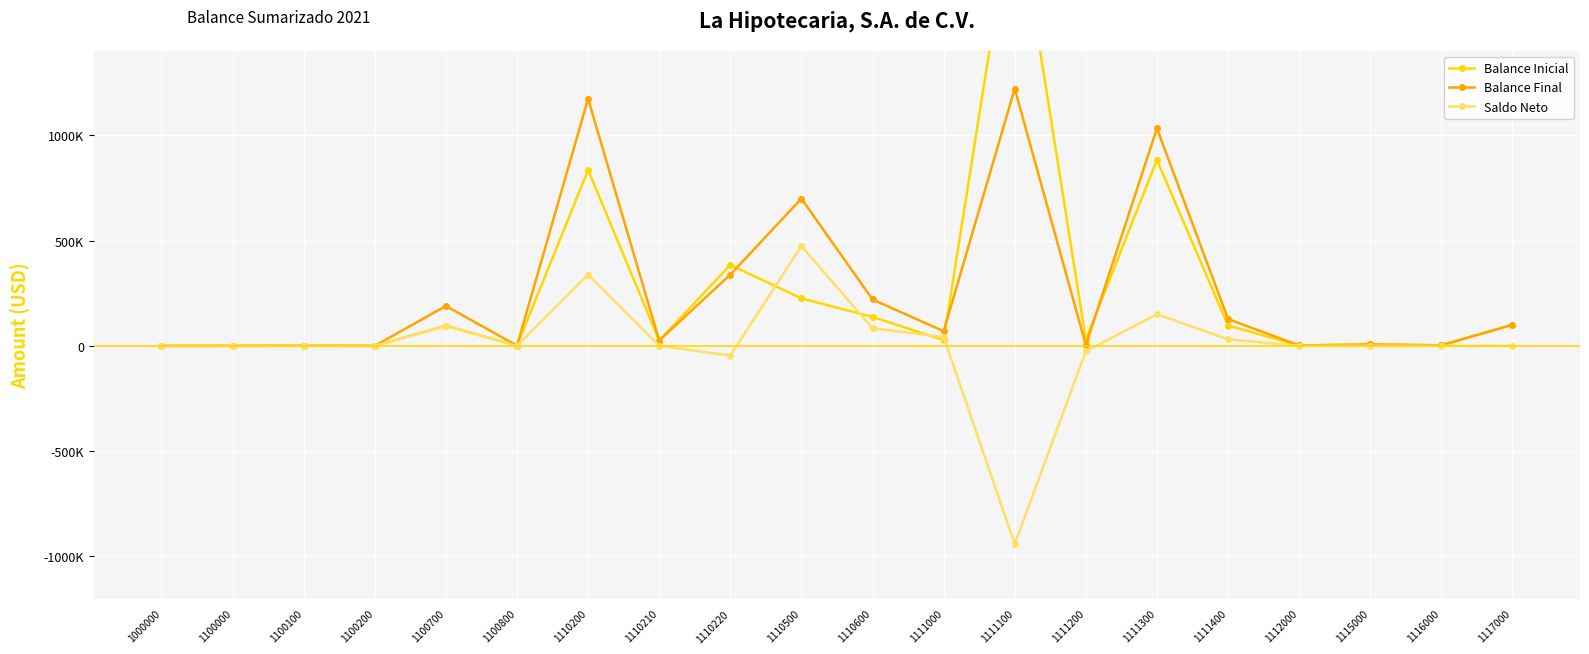

Reading right to left, extract all data points from this chart.

Balance Inicial: 1117000=100001.2	1116000=2623.5	1115000=6496.6	1112000=1902.0	1111400=96306.6	1111300=882648.3	1111200=29549.1	1111100=2162934.5	1111000=26810.3	1110600=137326.5	1110500=225268.3	1110220=384208.8	1110210=25183.7	1110200=835111.4	1100800=920.8	1100700=95891.1	1100200=0.0	1100100=700.0	1100000=0.0	1000000=0.0
Balance Final: 1117000=100001.2	1116000=2623.5	1115000=6496.6	1112000=1902.0	1111400=127364.3	1111300=1032521.8	1111200=3715.1	1111100=1221154.1	1111000=69464.6	1110600=220247.7	1110500=699056.8	1110220=338163.3	1110210=25183.7	1110200=1173051.4	1100800=920.8	1100700=189321.5	1100200=0.0	1100100=700.0	1100000=0.0	1000000=0.0
Saldo Neto: 1117000=0.0	1116000=0.0	1115000=0.0	1112000=0.0	1111400=31057.7	1111300=149873.4	1111200=-25834.0	1111100=-941780.4	1111000=42654.4	1110600=82921.3	1110500=473788.4	1110220=-46045.5	1110210=0.0	1110200=337940.1	1100800=0.0	1100700=93430.4	1100200=0.0	1100100=0.0	1100000=0.0	1000000=0.0